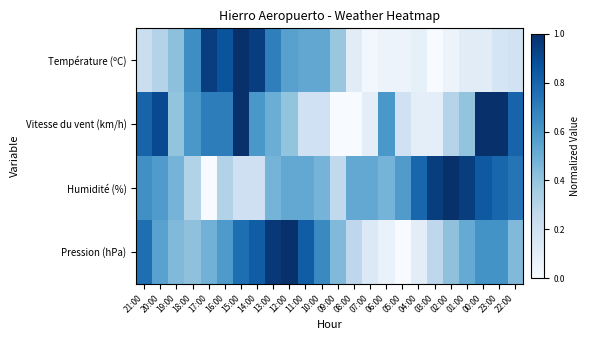

Rank the series by their maximum value, from lowest to highest.

Température (ºC), Vitesse du vent (km/h), Humidité (%), Pression (hPa)